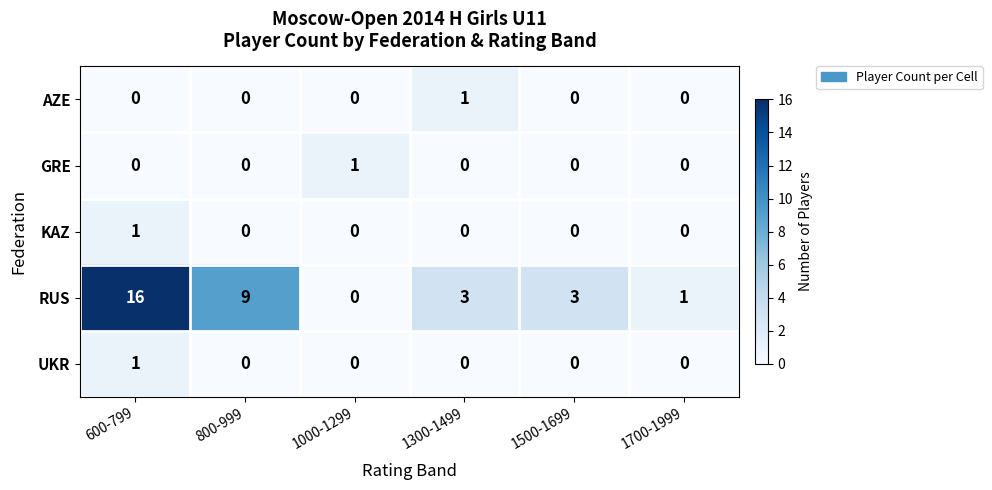

At how many categories does at least one series exceed 12?

1